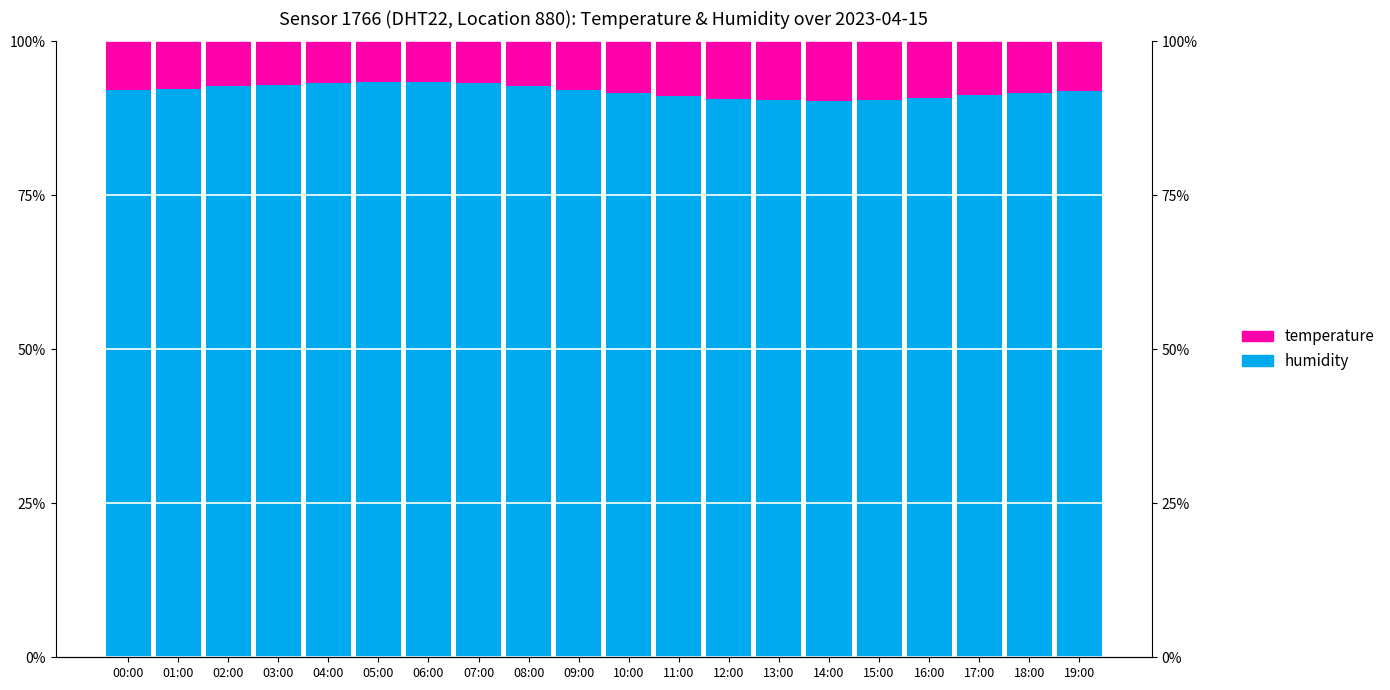

Between 10:00 and 13:00, which series saw the biggest shift?

humidity